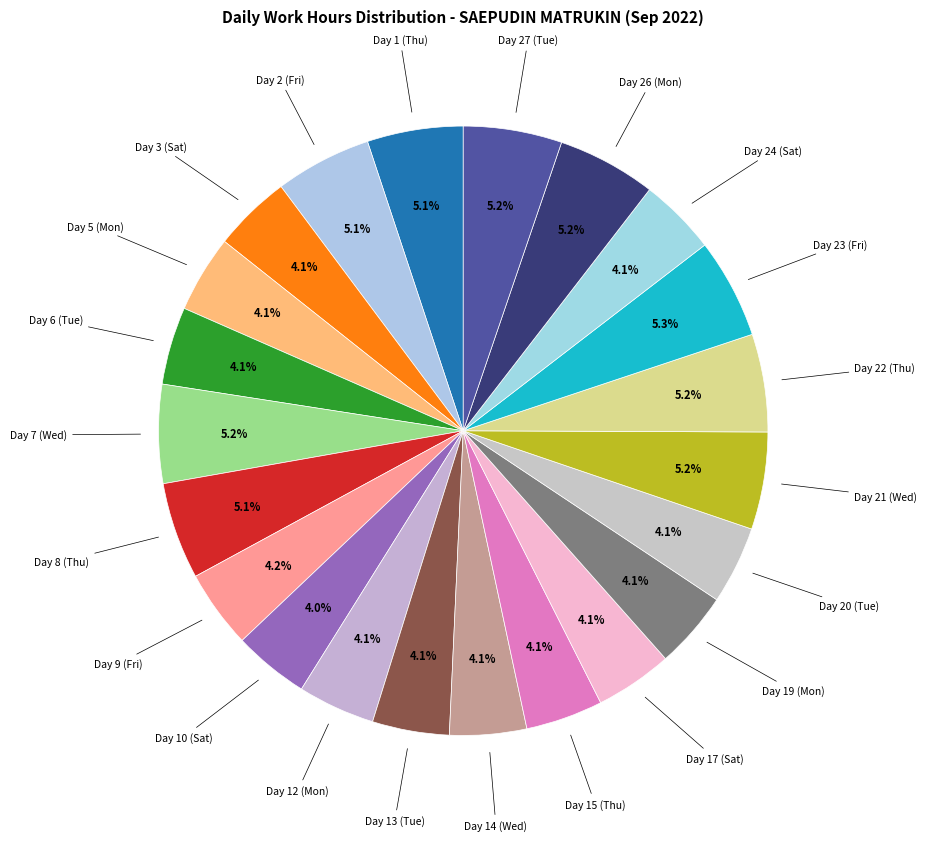

Does any single category account for the majority?

No